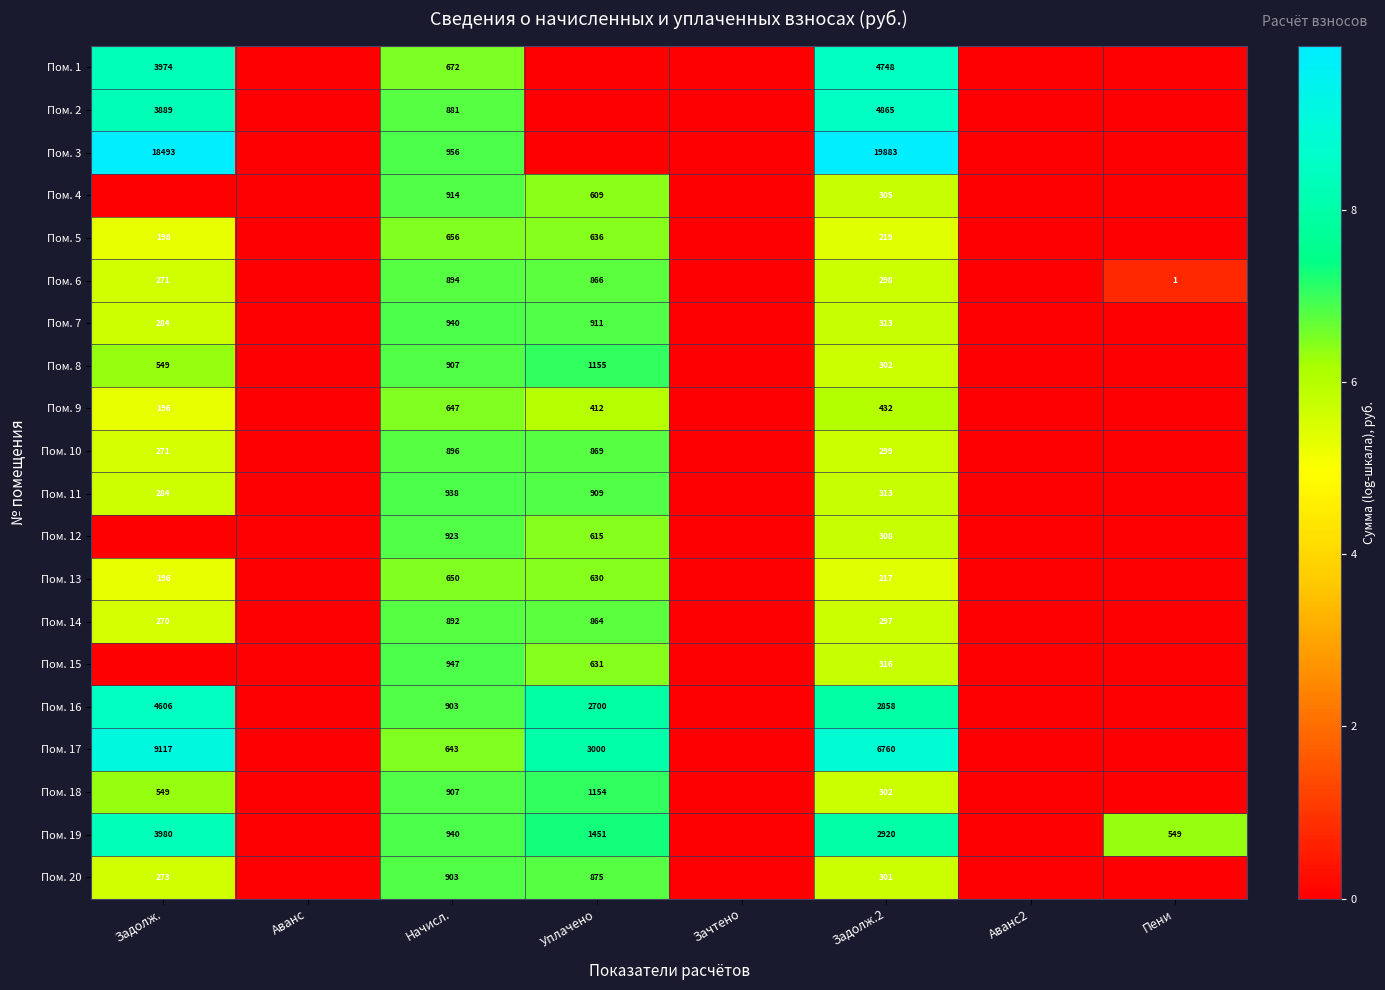

True or false: Пом. 10 has a value of 5.7 at Задолж.2.

True